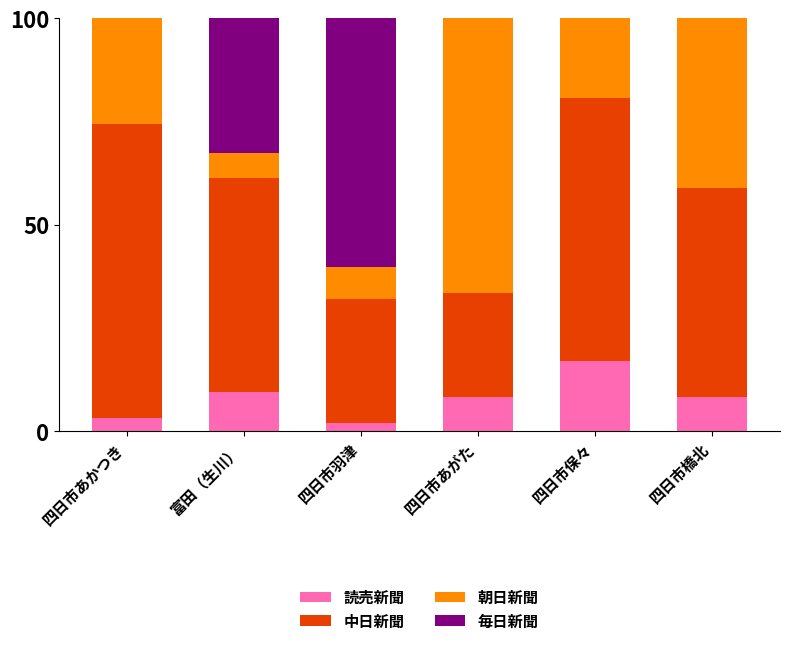

The 読売新聞 series shows 4.3 at 富田（生川）. True or false?

False